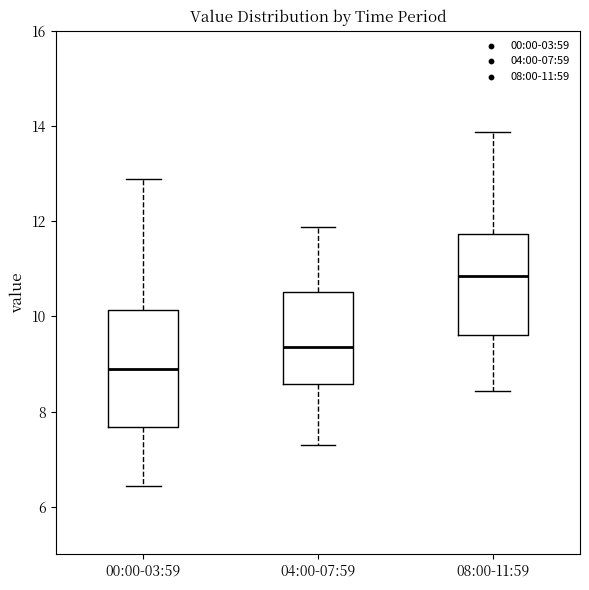

Reading left to right, transcribe this box plot: for each box, give where its median line is, the range the box spans, and where its two whiskers end, as read against the y-axis. The values are not printed on the chart, so give them approximately, as read against the axis.

00:00-03:59: median 9.0, box 7.6 to 10.2, whiskers 6.4 to 12.8
04:00-07:59: median 9.4, box 8.6 to 10.6, whiskers 7.4 to 11.8
08:00-11:59: median 10.8, box 9.6 to 11.8, whiskers 8.4 to 13.8